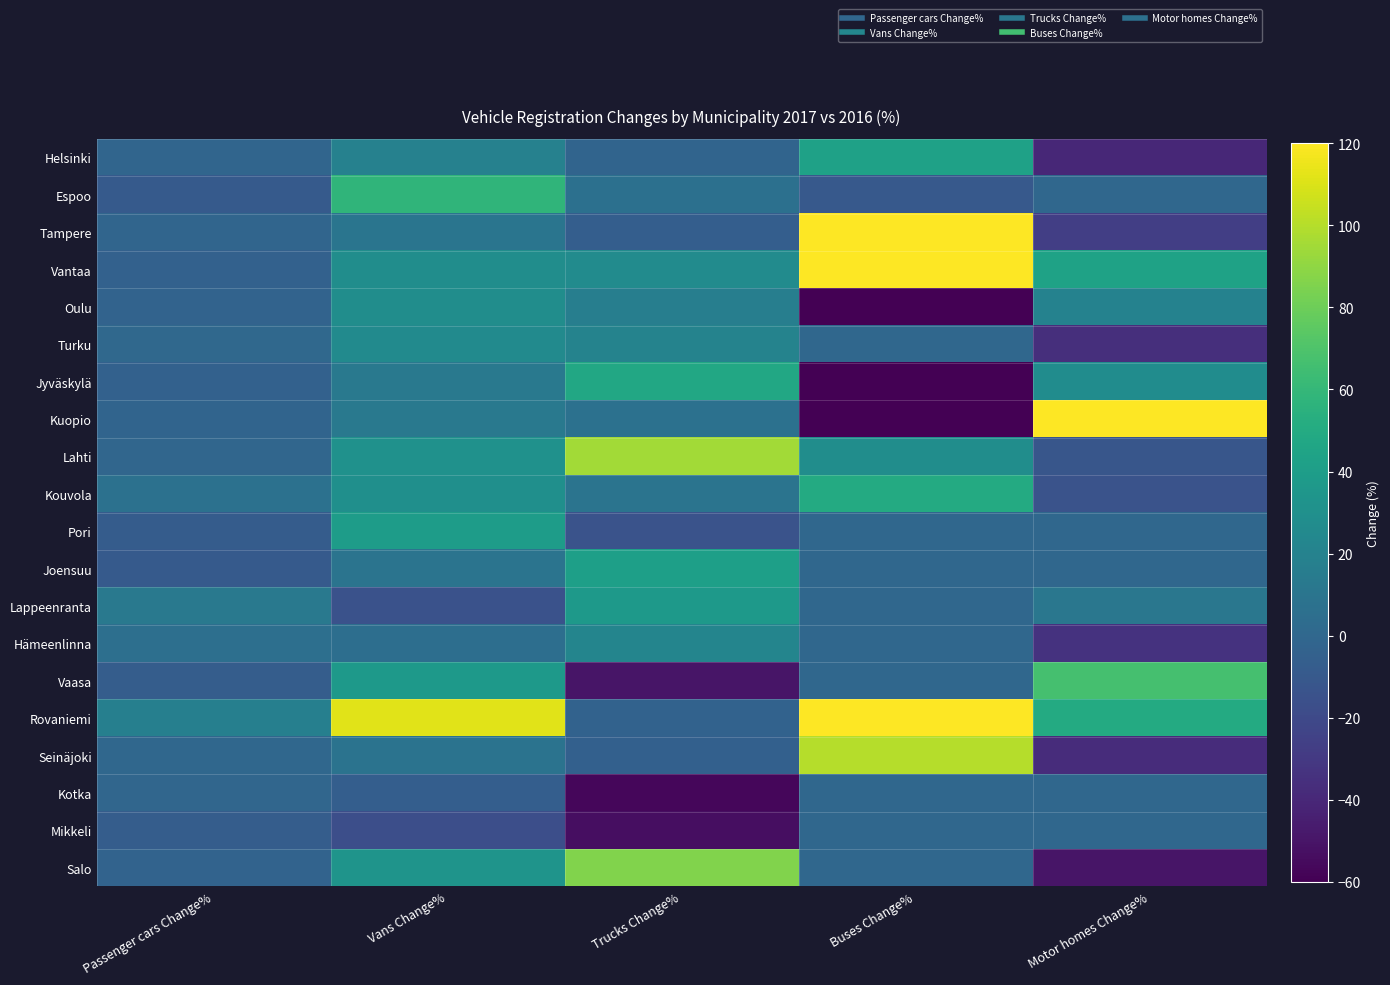

How many categories are shown in the chart?

5